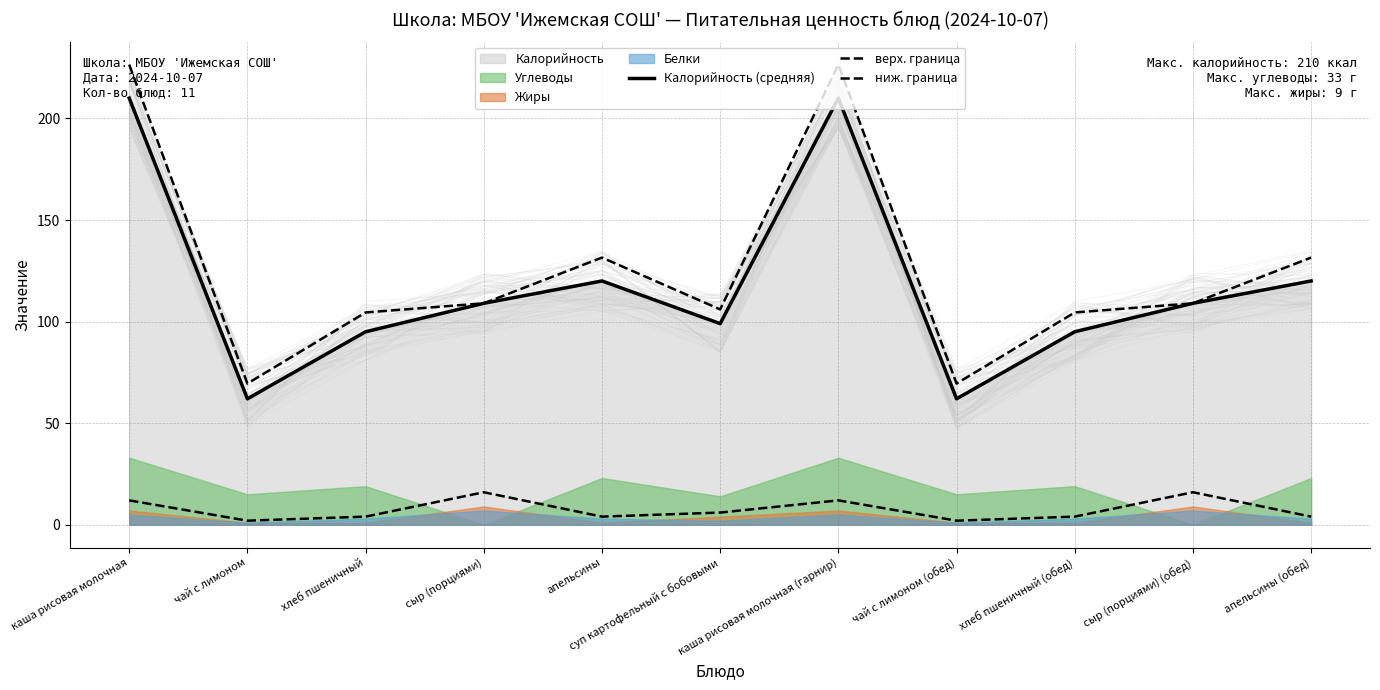

What is the maximum value for ниж. граница?

16.0